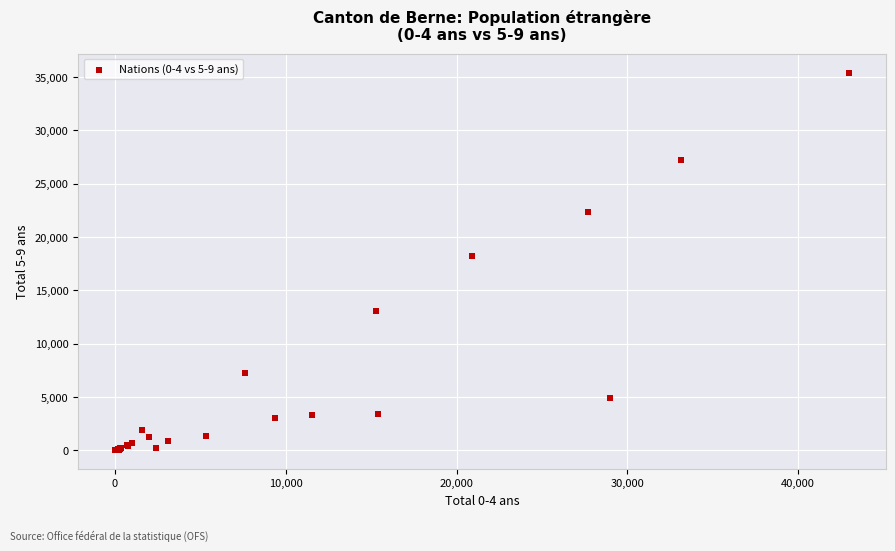

What Y value in the scatter plot is closest to 17715?

18260